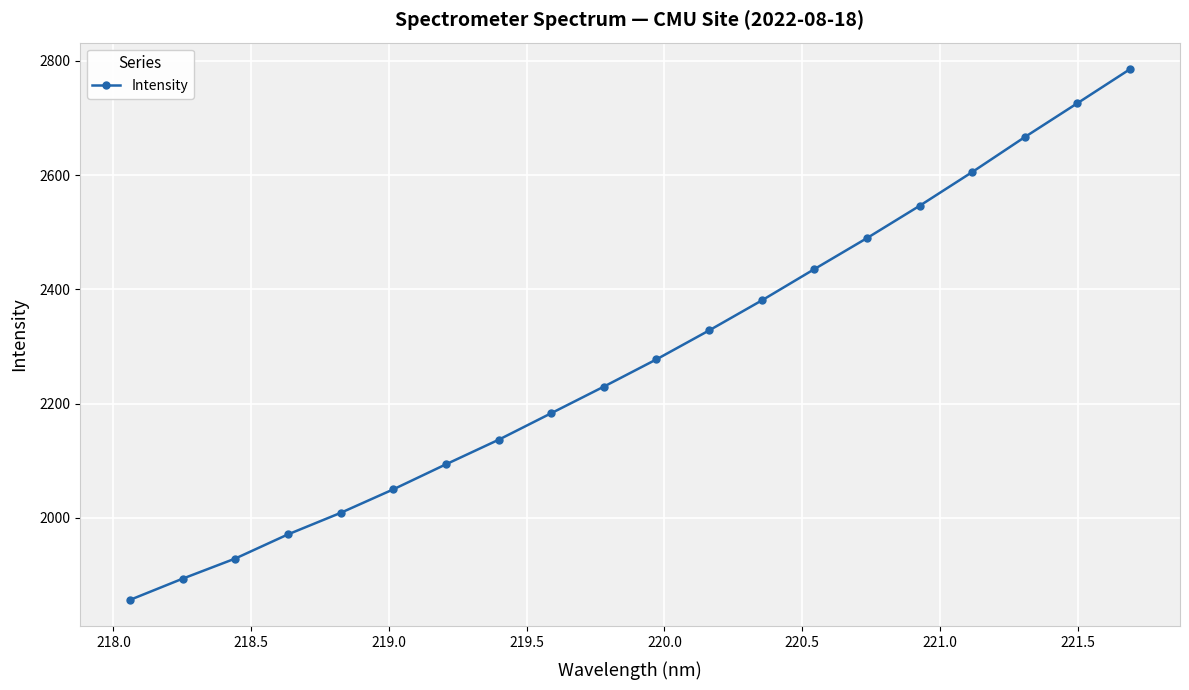

What is the sum of all values?

45594.0